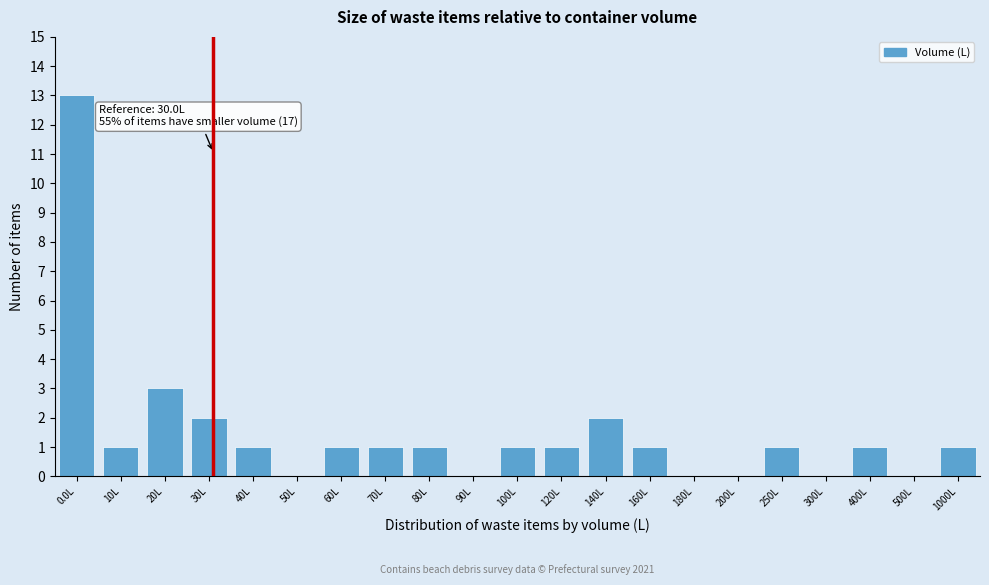

Reading left to right, transcribe all the data shown in this chart.

0.0L=13	10L=1	20L=3	30L=2	40L=1	50L=0	60L=1	70L=1	80L=1	90L=0	100L=1	120L=1	140L=2	160L=1	180L=0	200L=0	250L=1	300L=0	400L=1	500L=0	1000L=1